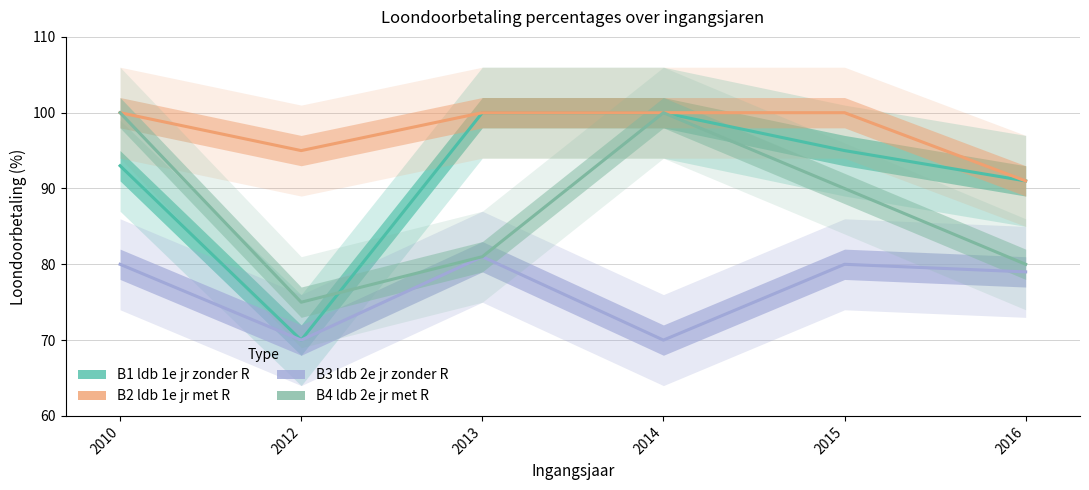

At which category is the sum across all series the highest?

2010